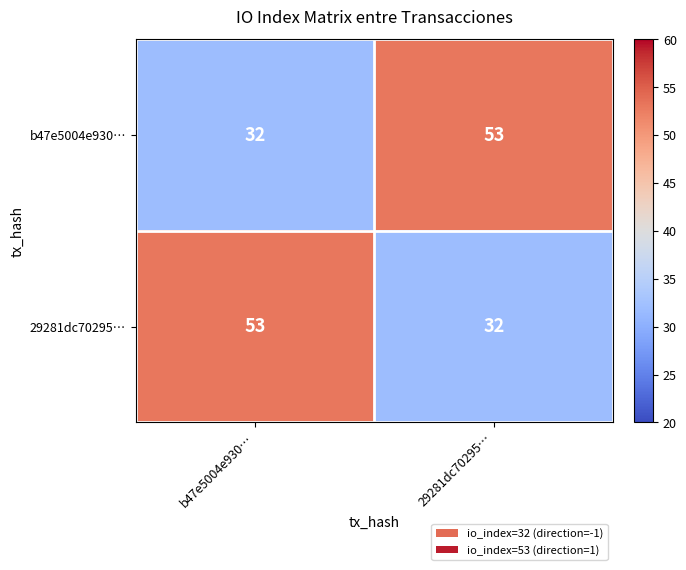

What is the spread (max minus min) of values at 29281dc70295…?

21